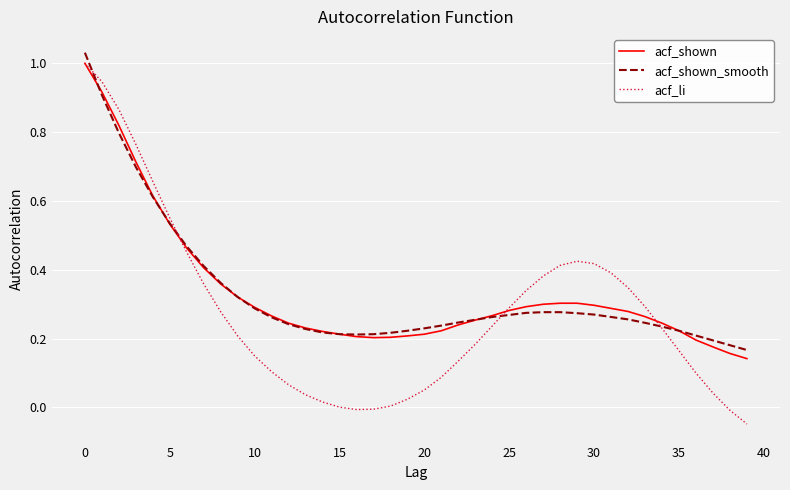

Which series has the widest spread of values?

acf_li